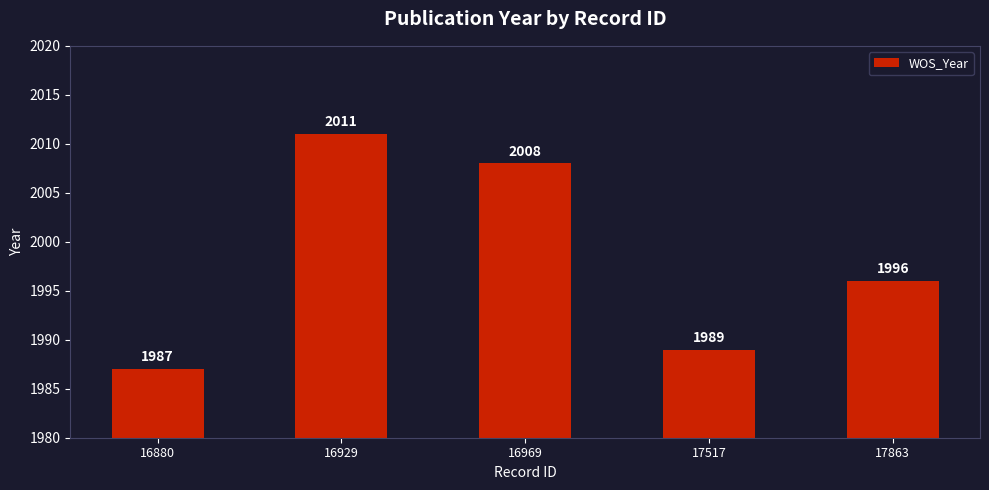

What is the difference between the values at 16880 and 16969?

21